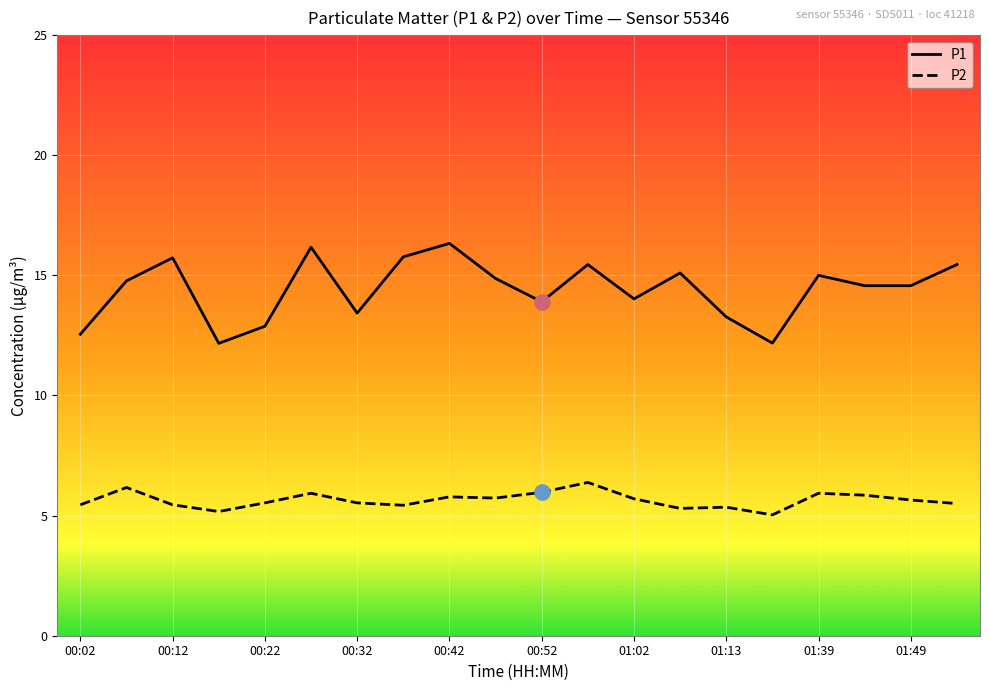

Which series has the largest range (max minus min)?

P1